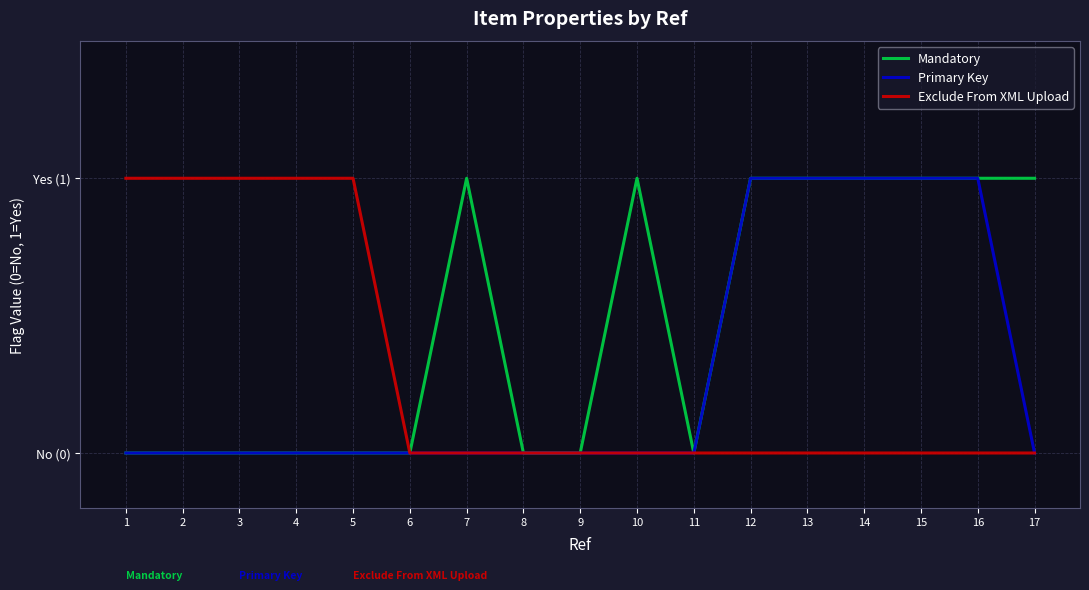

Is this an area chart (filled region under the line)?

No